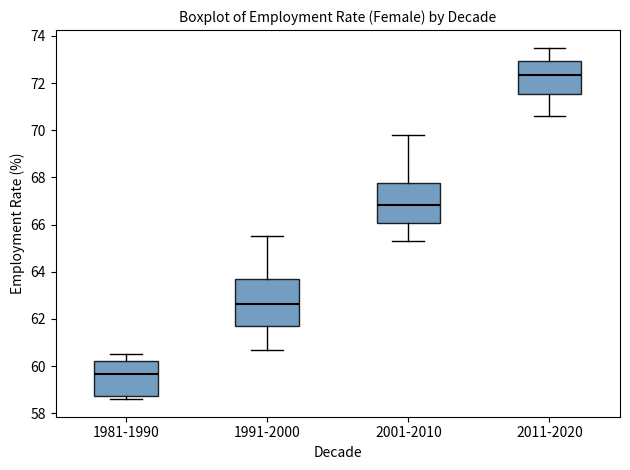

Which box's median line is the highest?

2011-2020